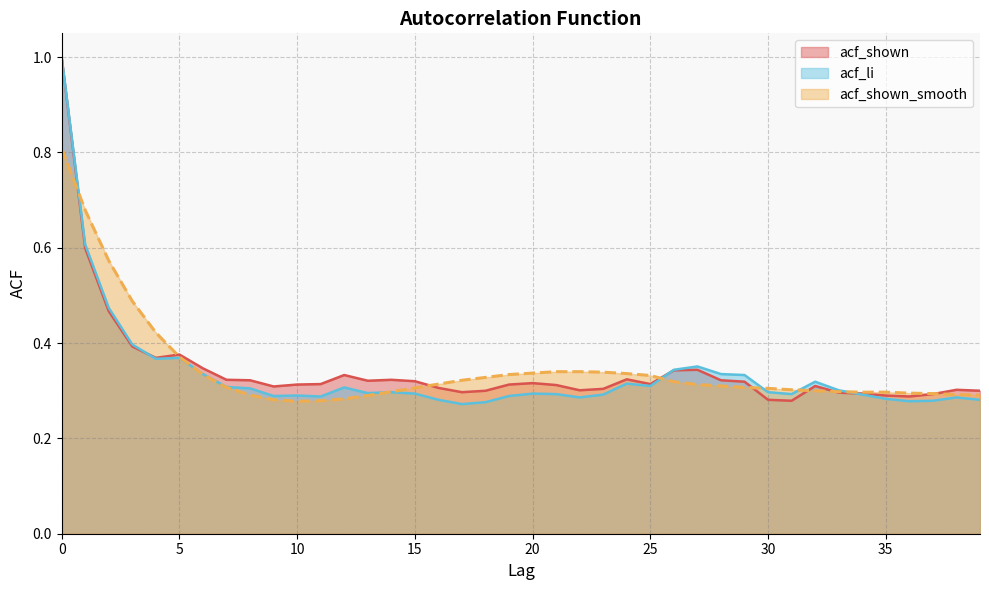

How many lines are shown in the chart?

3